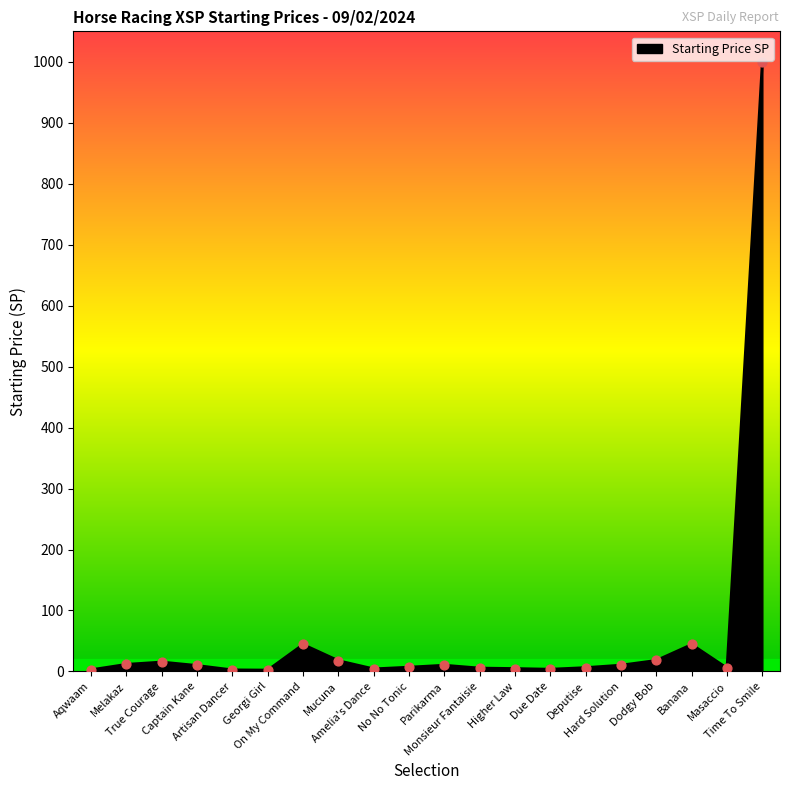

What is the maximum value shown in the chart?

1000.0